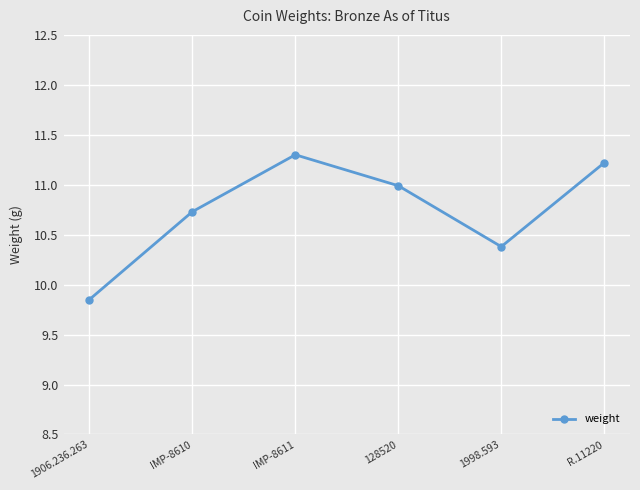

At which category does the chart reach its minimum across all series?

1906.236.263